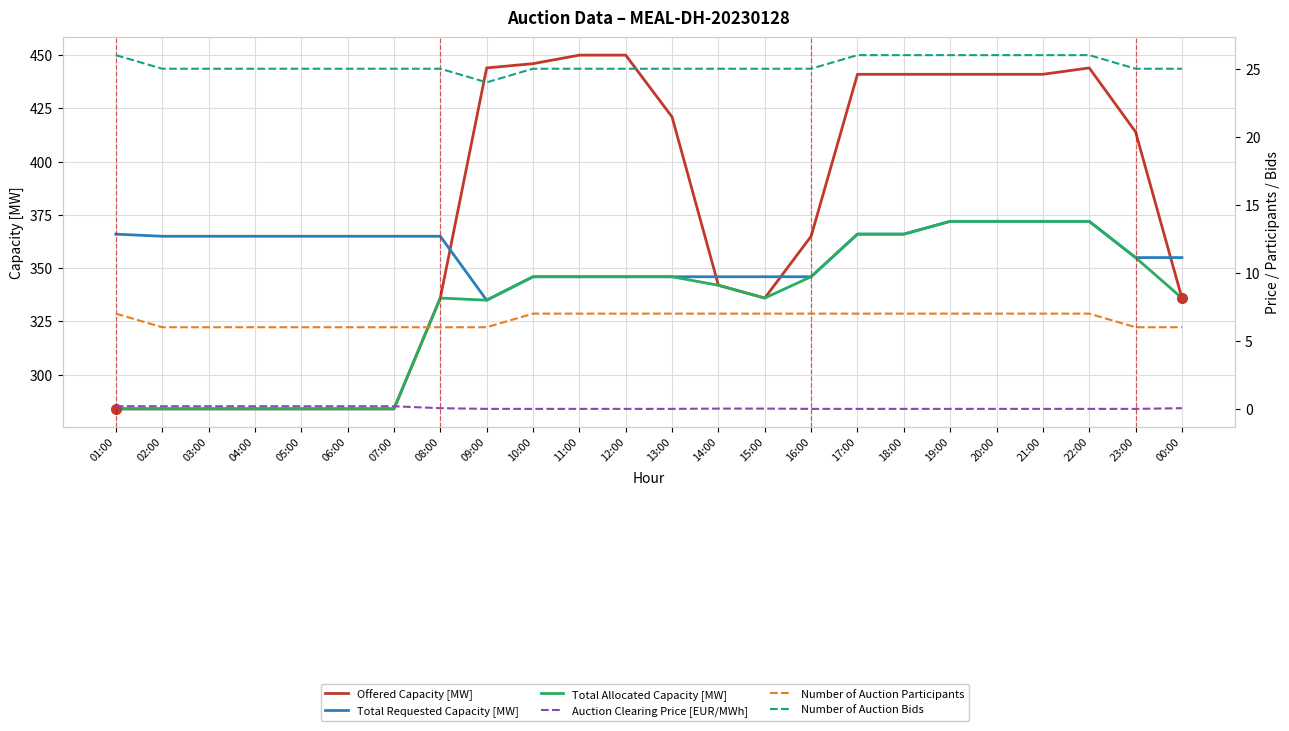

What is the sum of the Auction Clearing Price [EUR/MWh] values at 19:00 and 00:00?

0.1